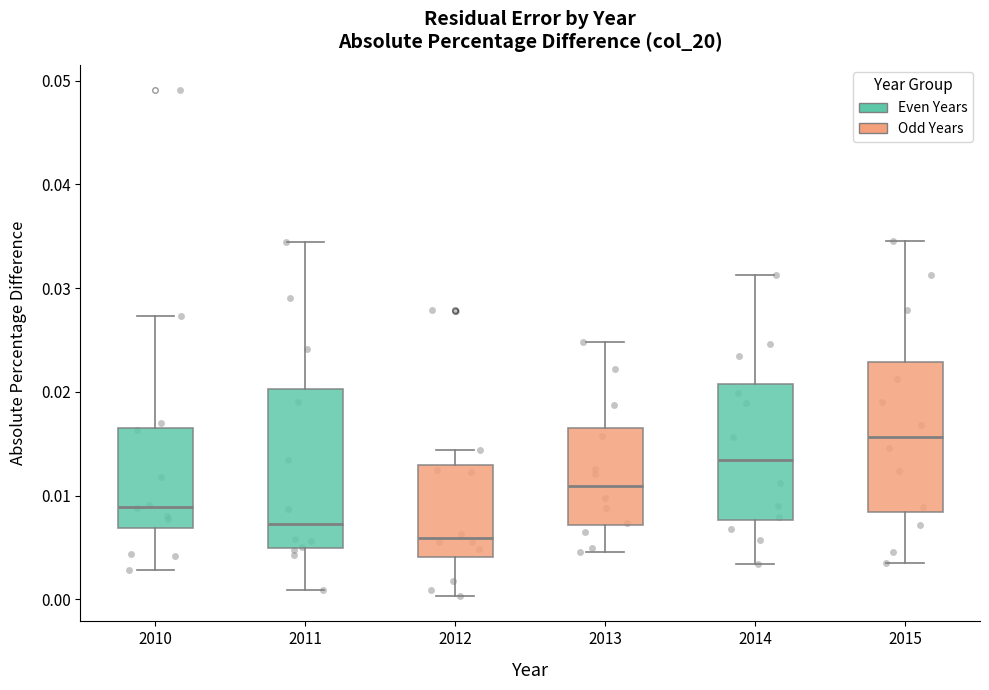

Which box's median line is the lowest?

2012